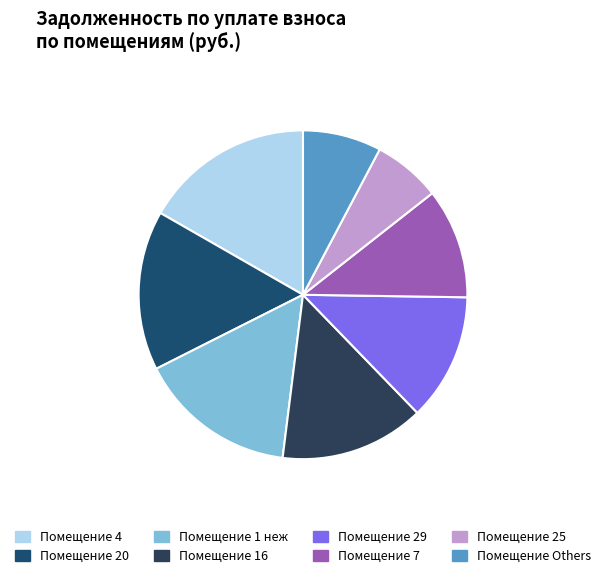

Is there a majority slice in this chart?

No